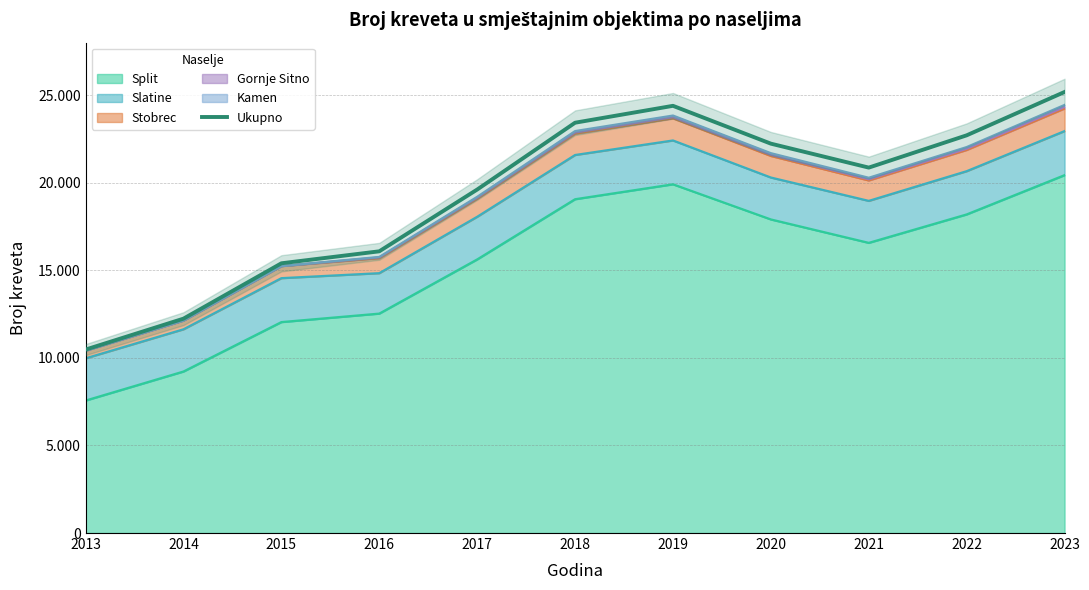

True or false: there are more than 1 points higher than both neighbors.

False